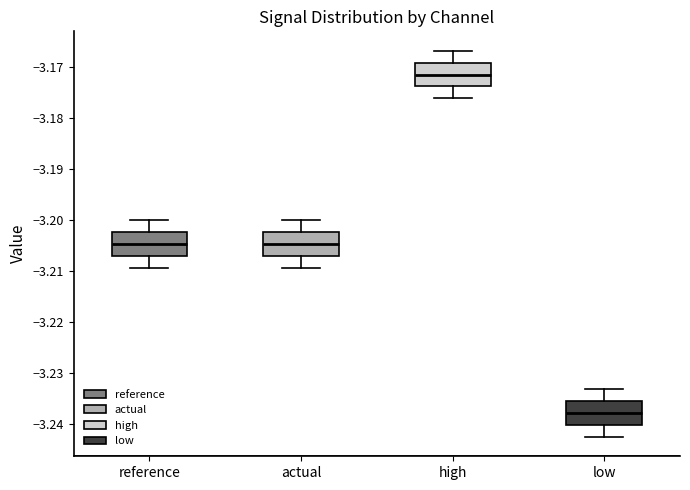

Reading left to right, read every box against the y-axis: the position of its median line, the range the box covers, and the ends of its whiskers. The values are not printed on the chart, so give them approximately, as read against the axis.

reference: median -3.205, box -3.207 to -3.202, whiskers -3.209 to -3.200
actual: median -3.205, box -3.207 to -3.202, whiskers -3.209 to -3.200
high: median -3.171, box -3.174 to -3.169, whiskers -3.176 to -3.167
low: median -3.238, box -3.240 to -3.236, whiskers -3.243 to -3.233